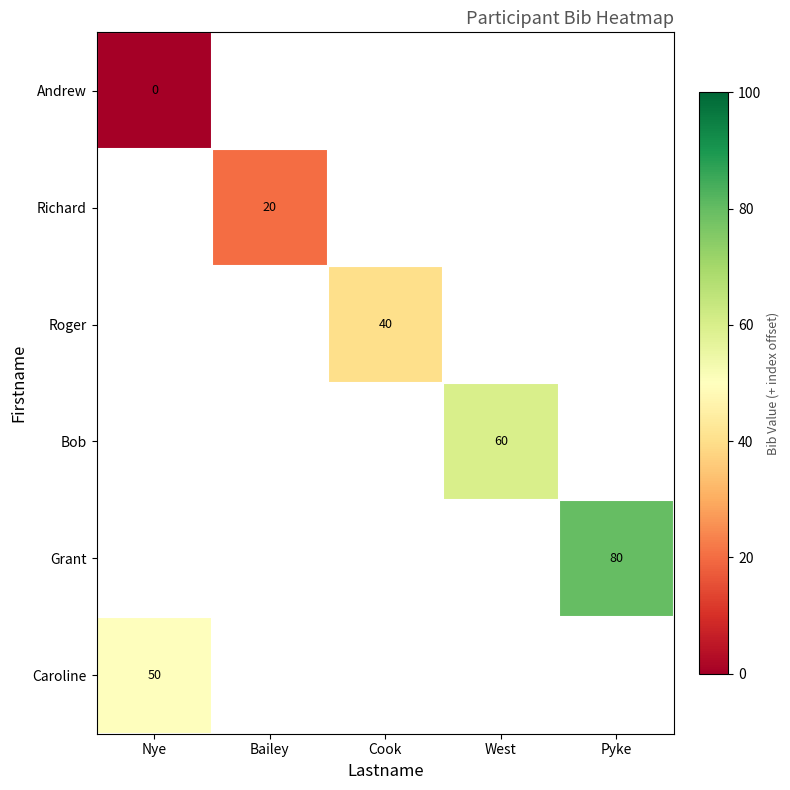

True or false: Richard has a value of 20 at Bailey.

True